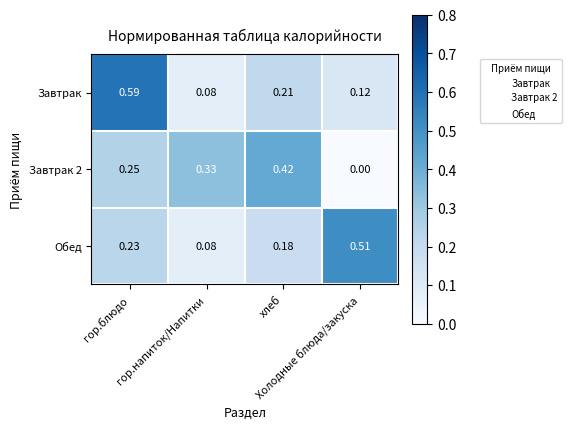

Which series has the largest range (max minus min)?

Завтрак